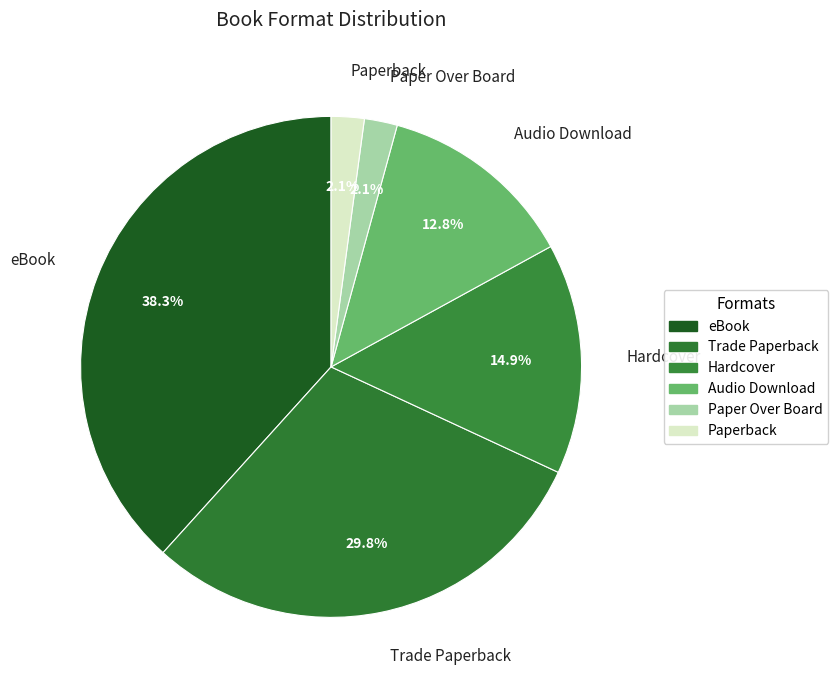

Does Paper Over Board represent more than half of the total?

No